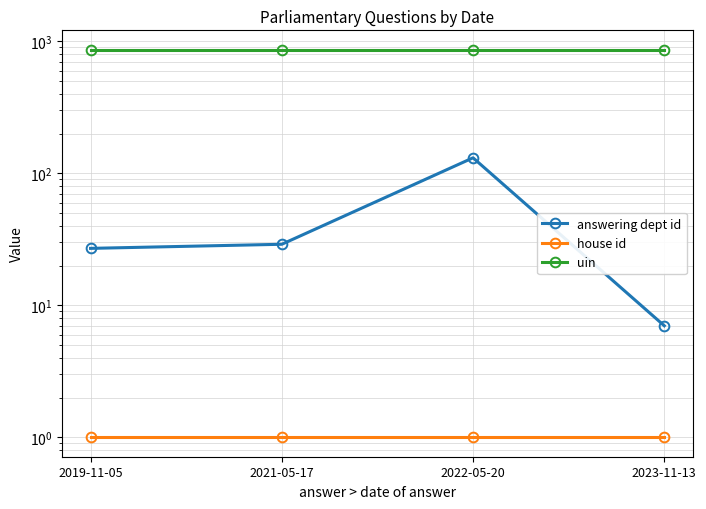

What value does the uin series have at 2022-05-20?

863